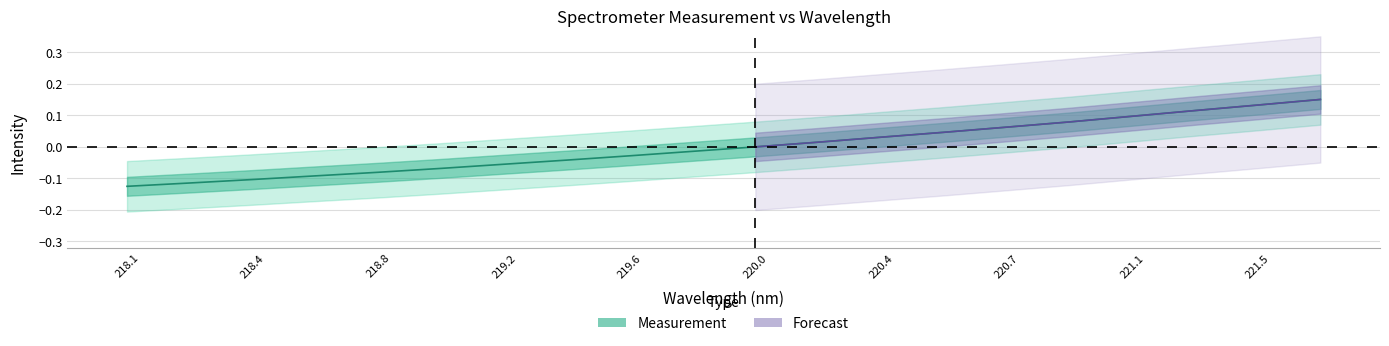

At which category does the chart reach its minimum across all series?

218.1